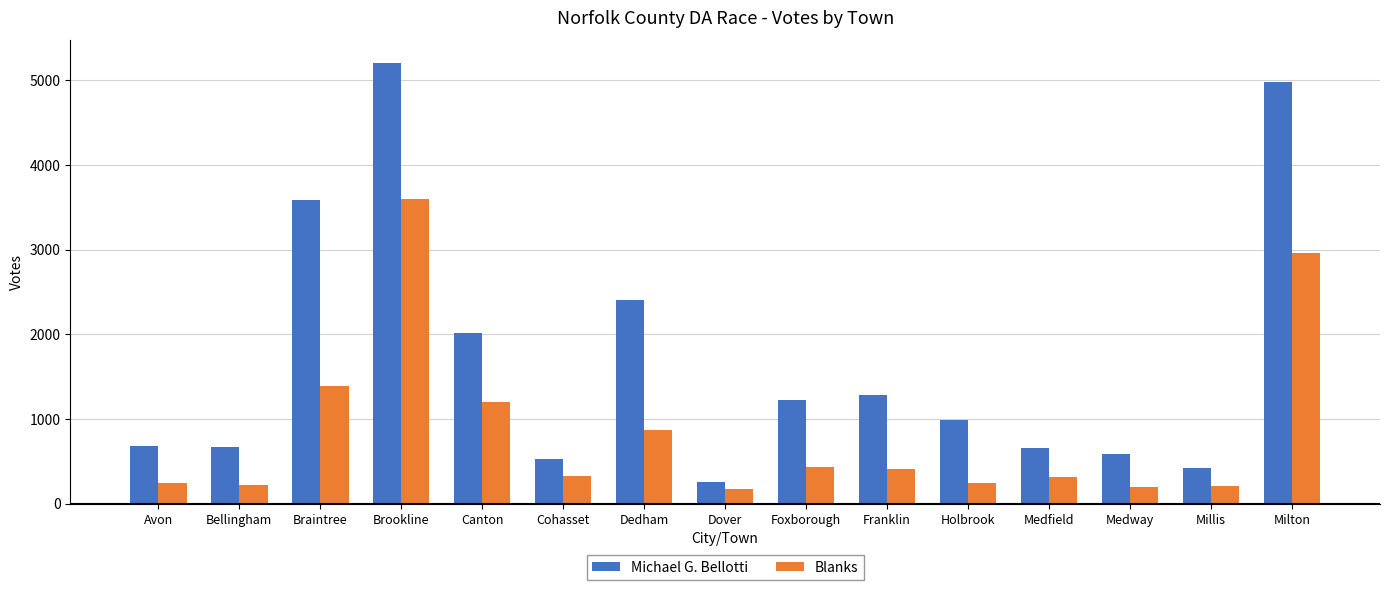

At how many categories does at least one series exceed 3399?

3